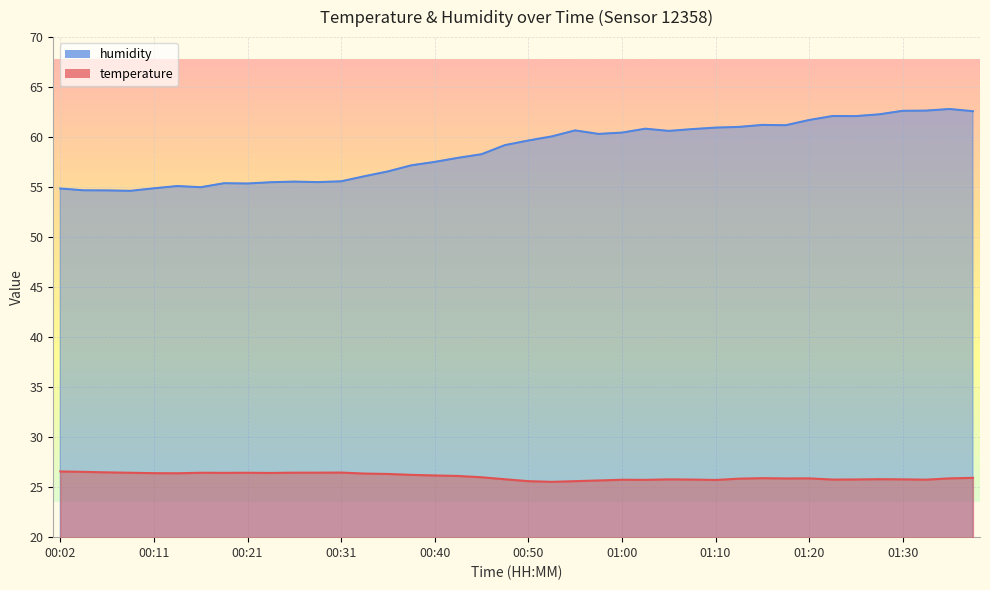

What is the label of the 31st point from the right?

00:23